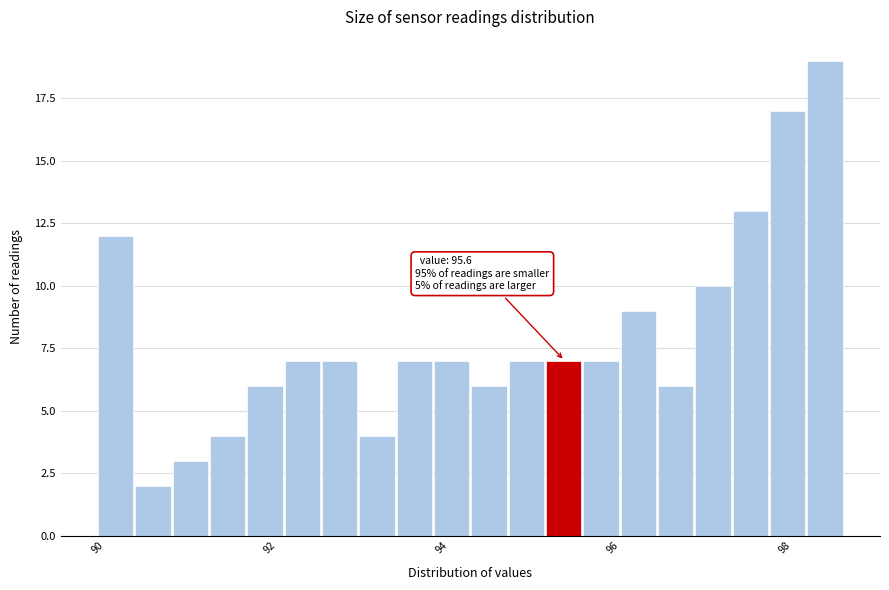

Read against the x-axis, roughly where is the centre of the tallest bar?

98.4